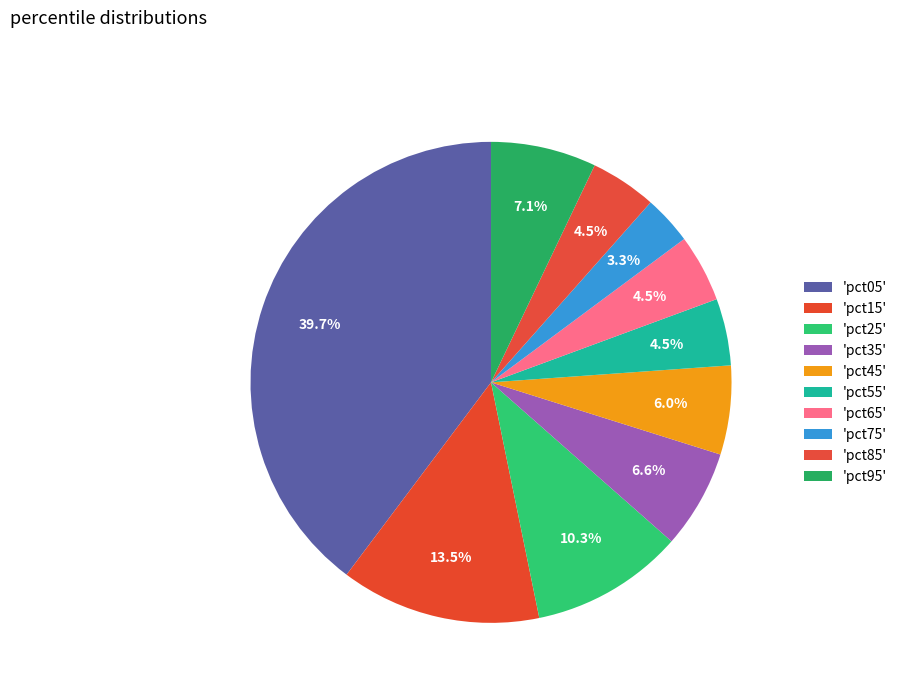

How many segments does this pie chart have?

10